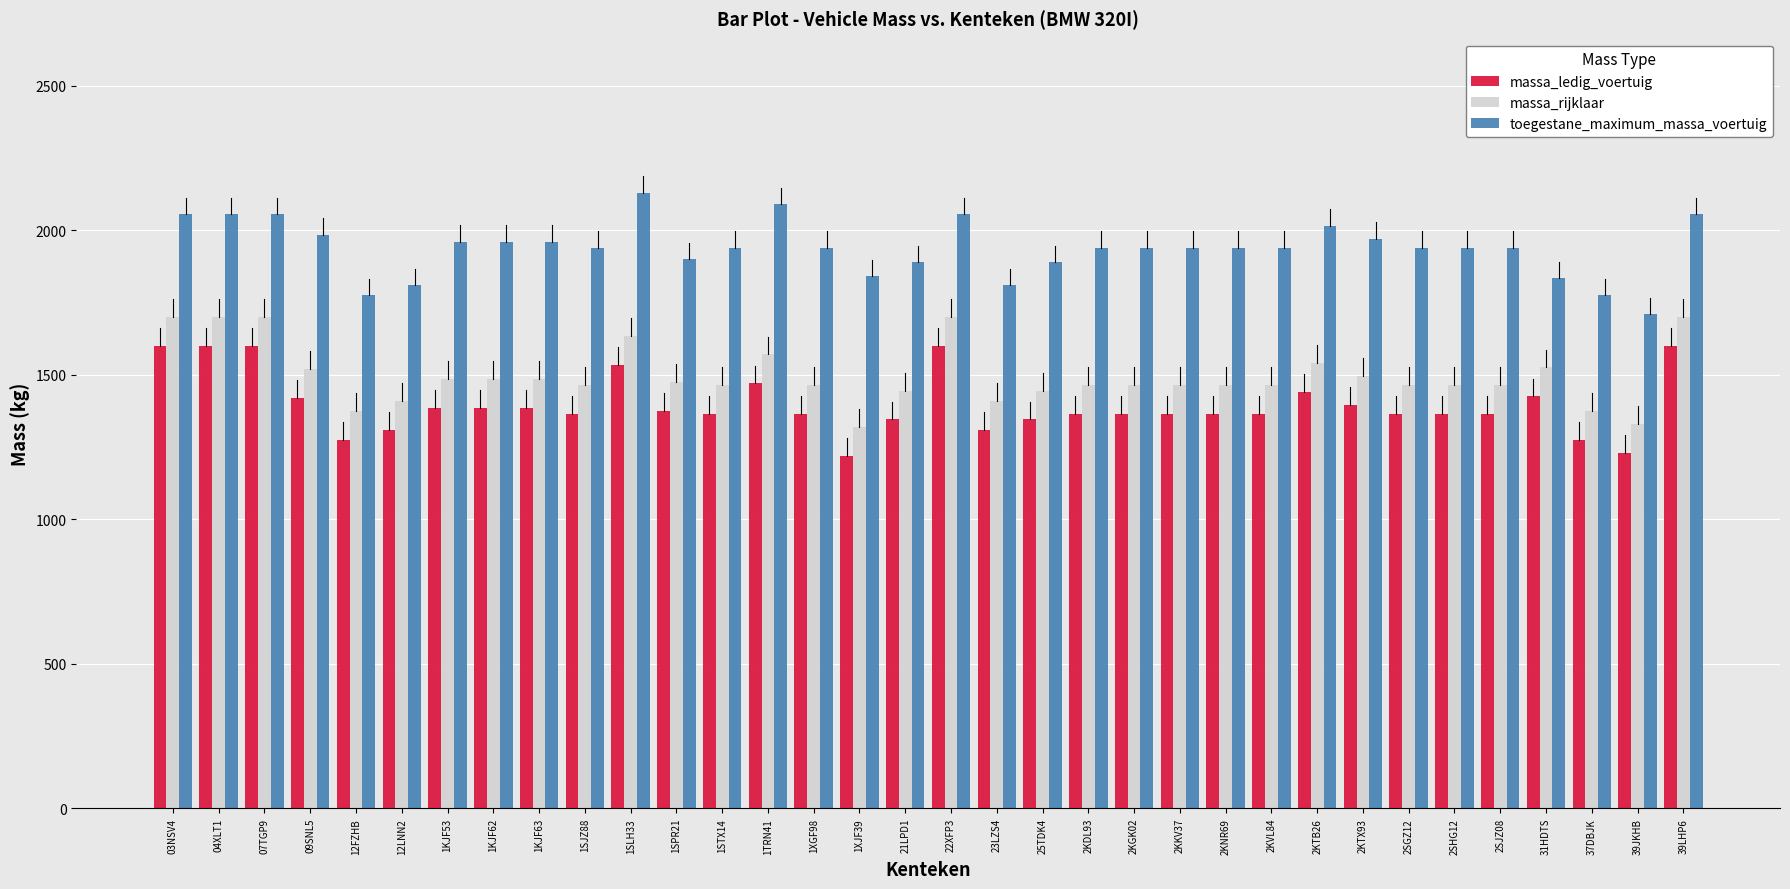

What is the average value of the massa_ledig_voertuig series?

1398